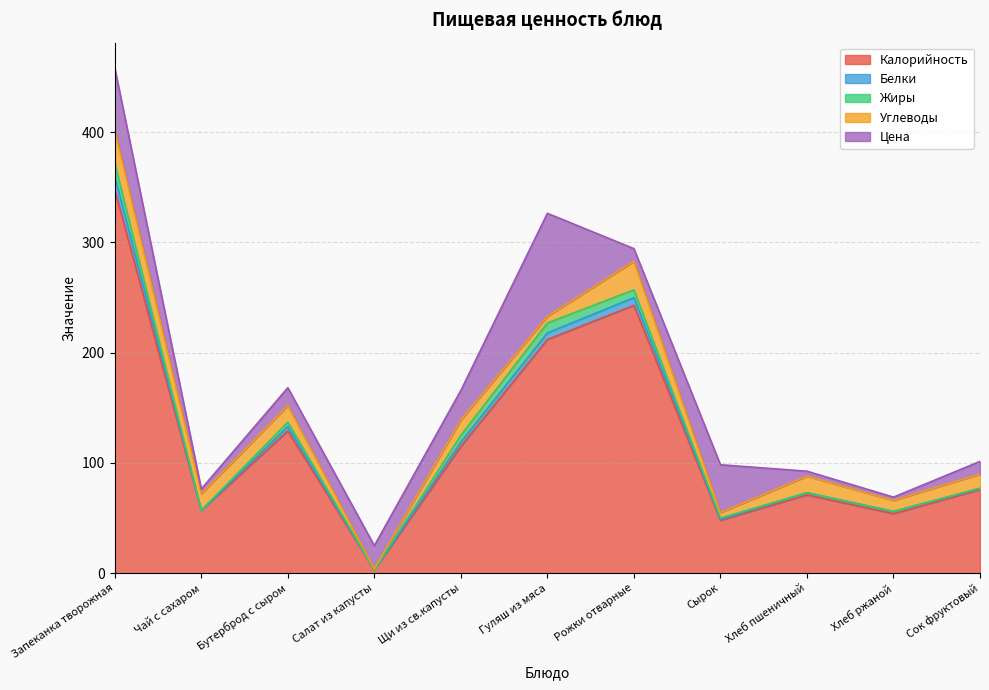

What is the maximum value for Калорийность?

348.0